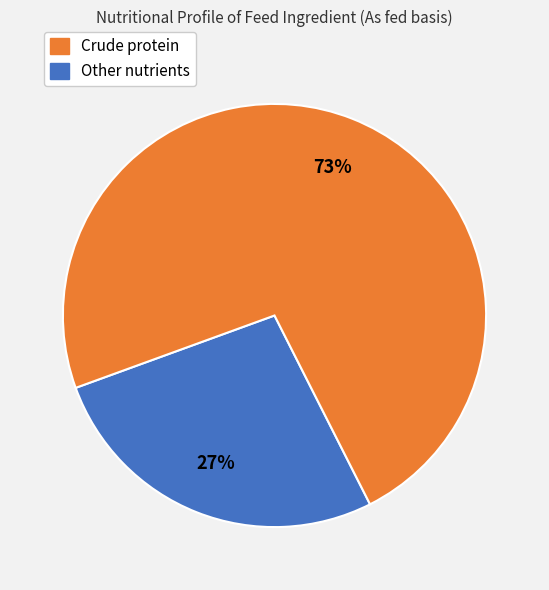

To the nearest percent, what is the difference between the largest and smallest slice percentages?

46%